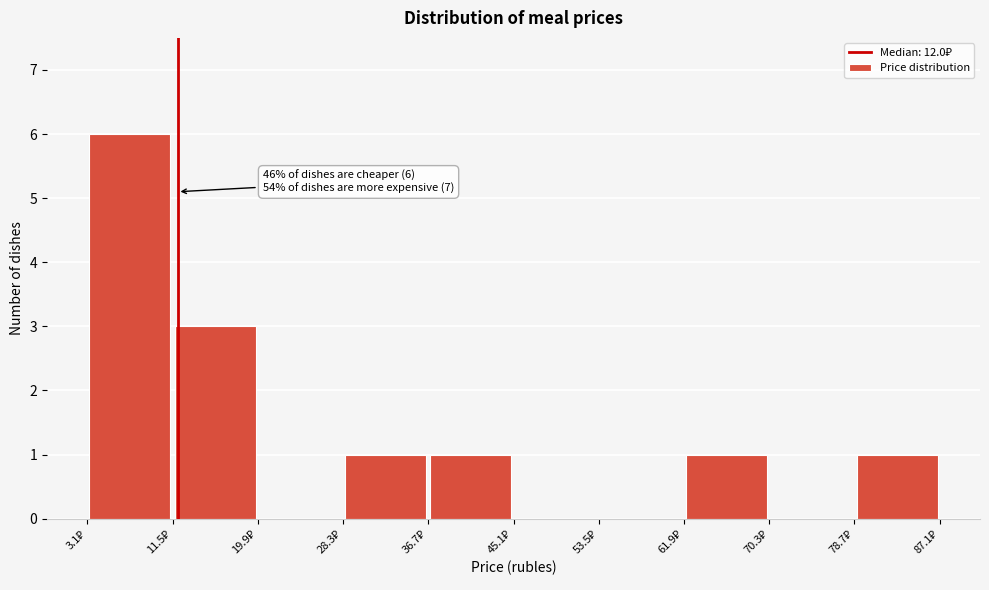

Which range on the x-axis has the tallest bar?

3.1 to 11.5